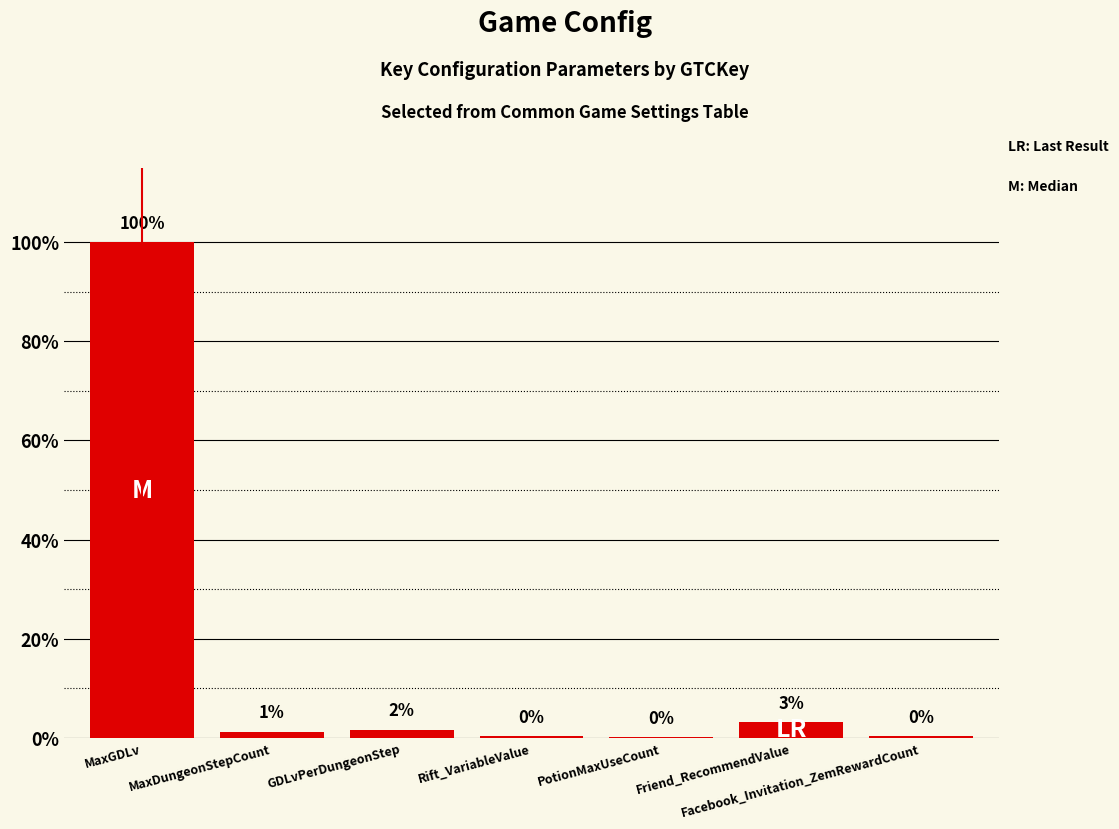

What is the maximum value shown in the chart?

1.0